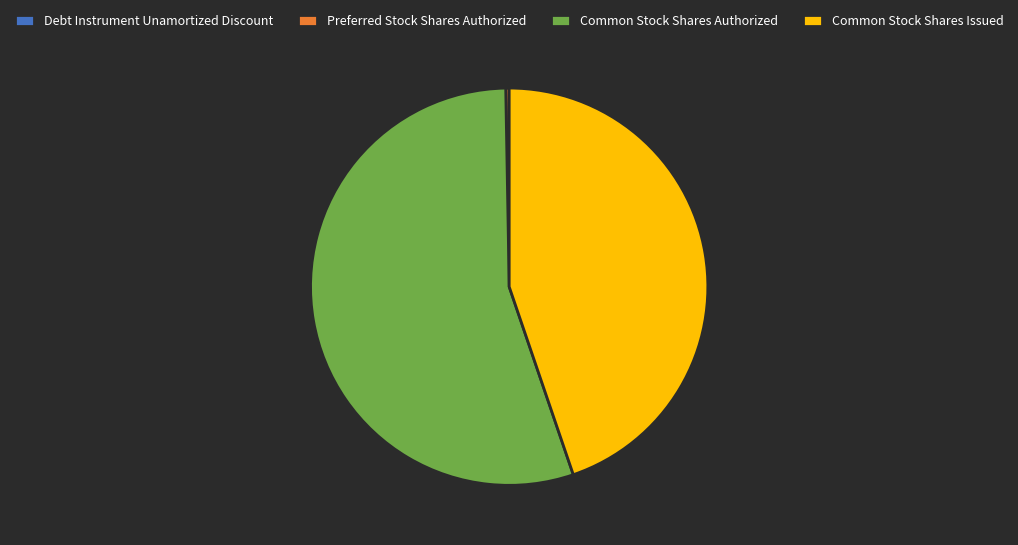

Which category has the biggest portion of the pie?

Common Stock Shares Authorized